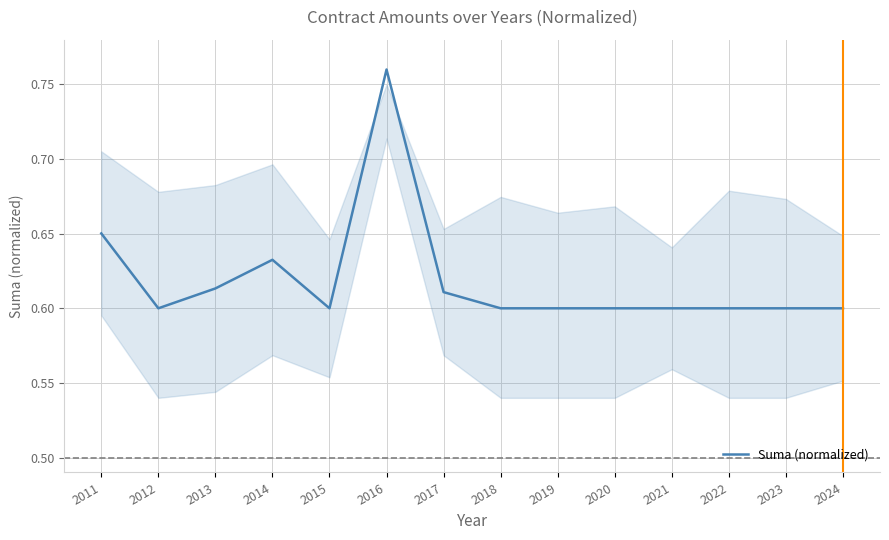

Between 2023 and 2014, which is larger?

2014